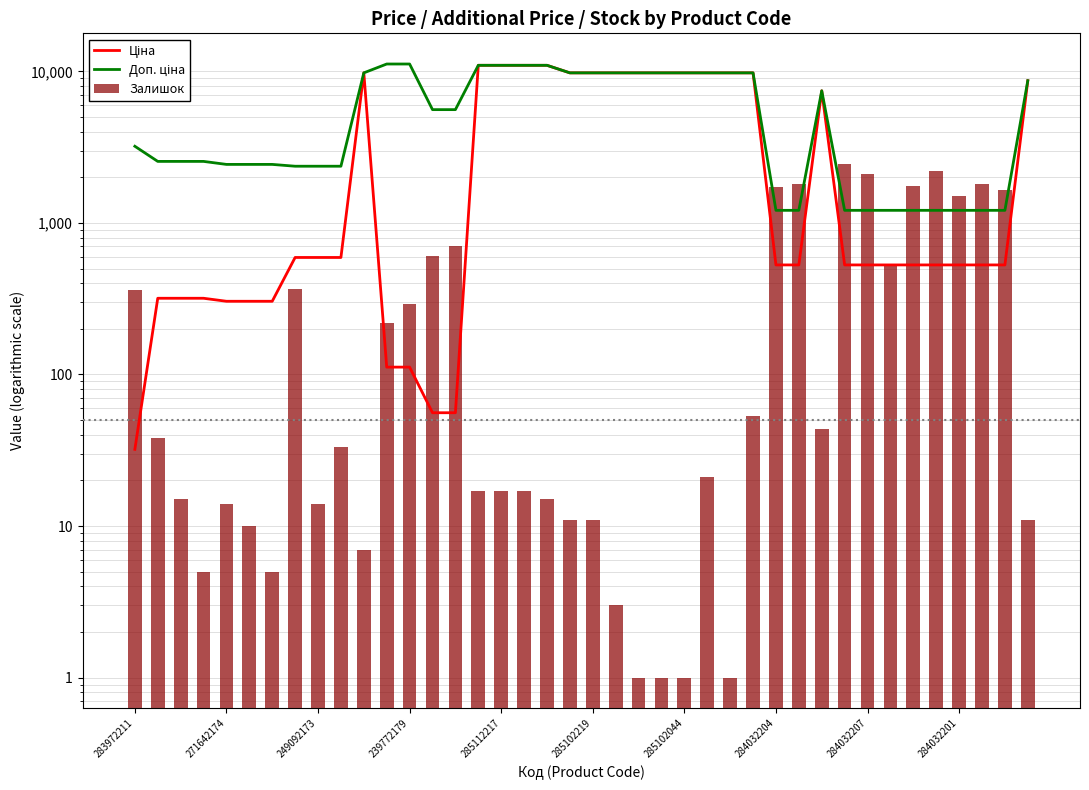

At 15, list the series in order from largest to smallest.

Ціна, Доп. ціна, Залишок